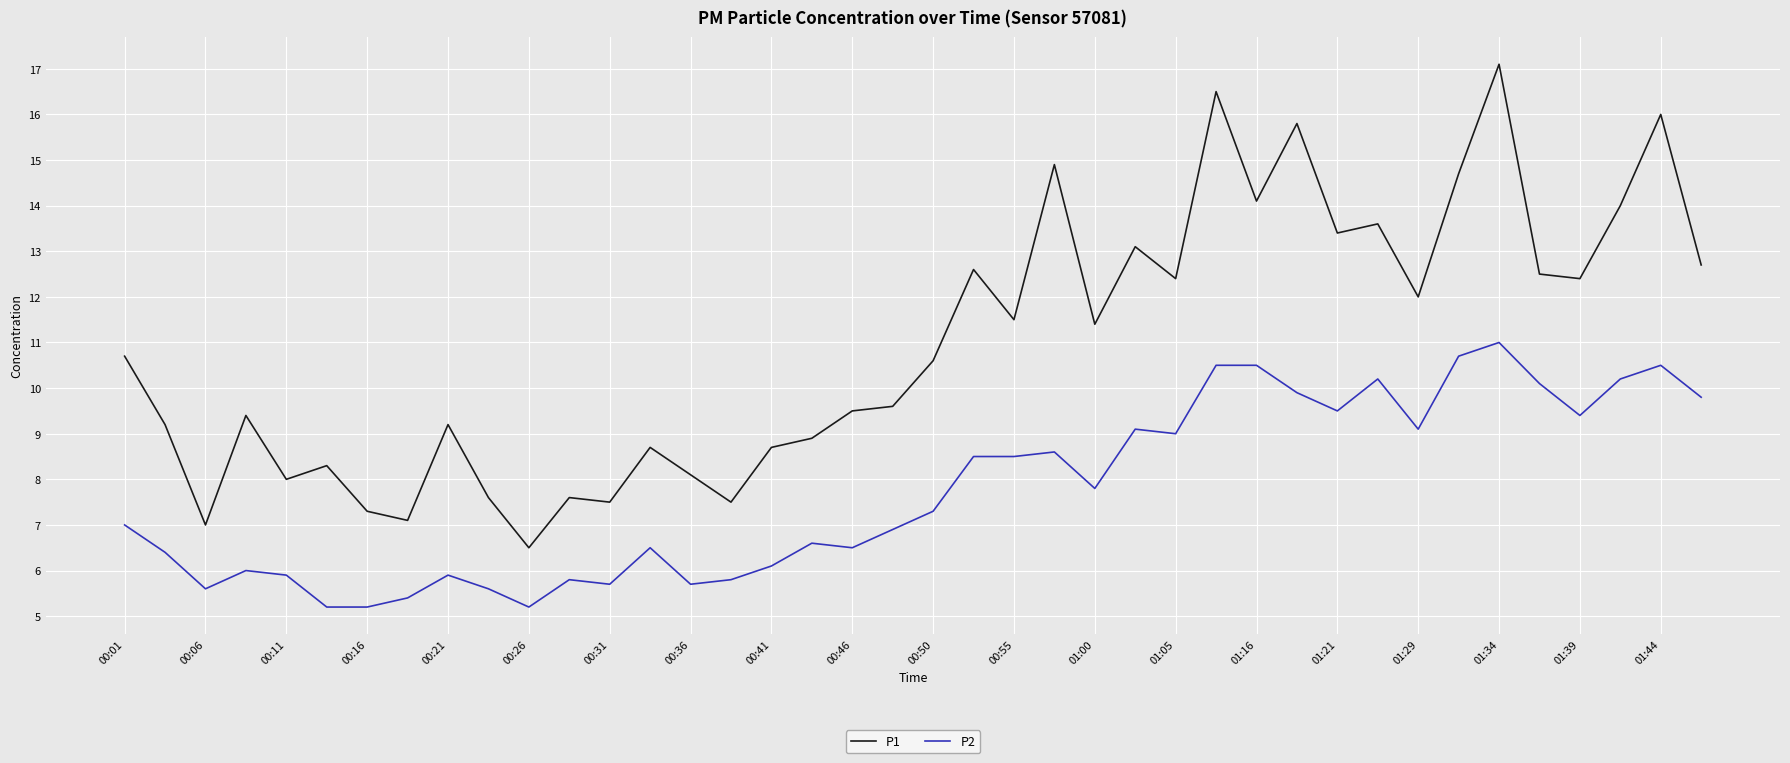

True or false: P2 and P1 cross at least once.

False